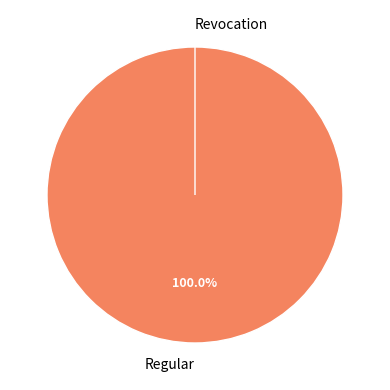

To the nearest percent, what is the combined percentage of Revocation and Regular?

100%